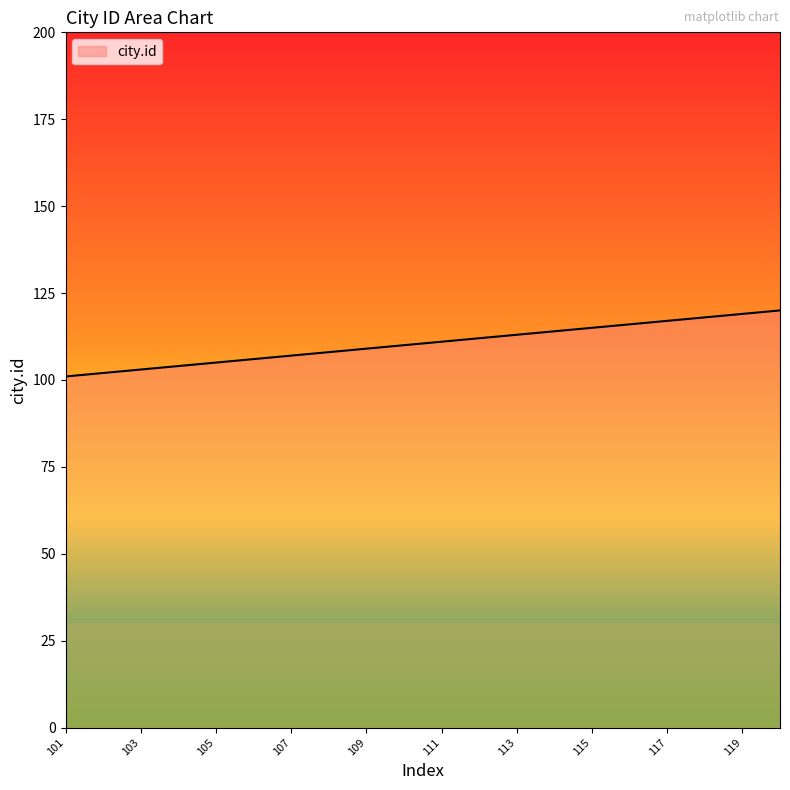

What is the smallest value displayed?

101